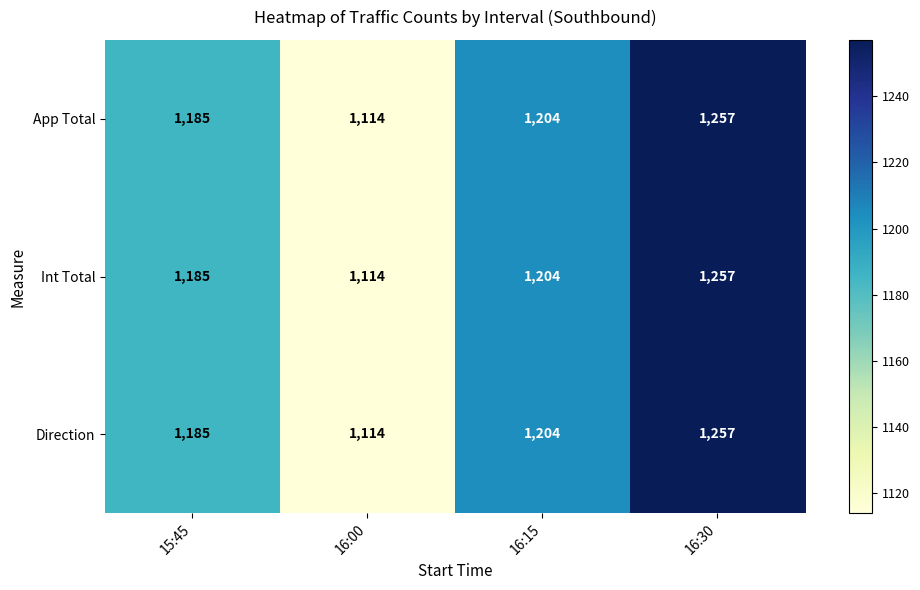

Is the value of Int Total at 16:30 greater than the value of Direction at 16:15?

Yes